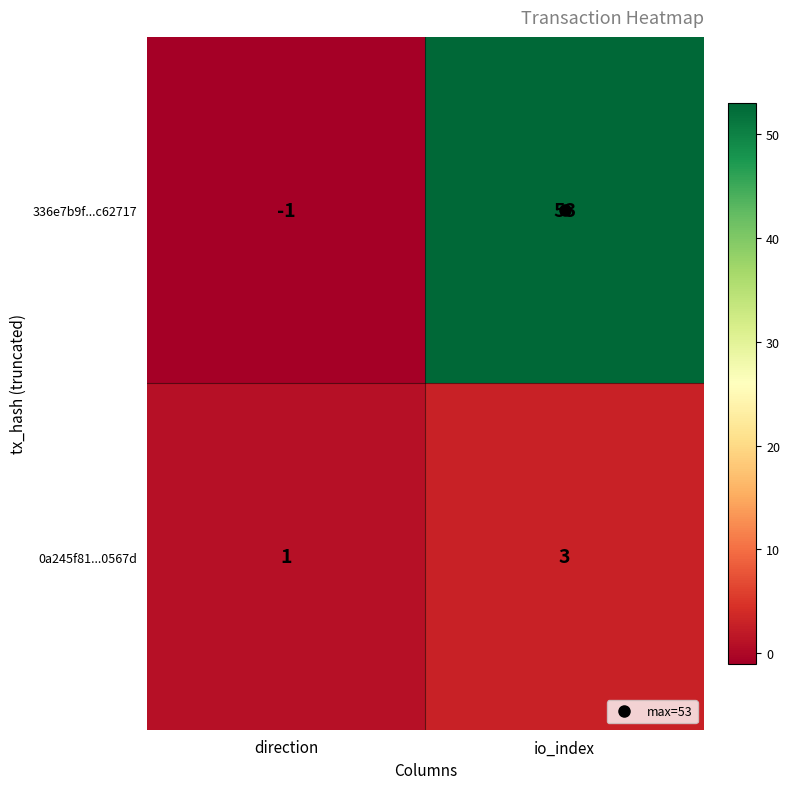

Where is 336e7b9f...c62717 nearest to the value 26?

direction